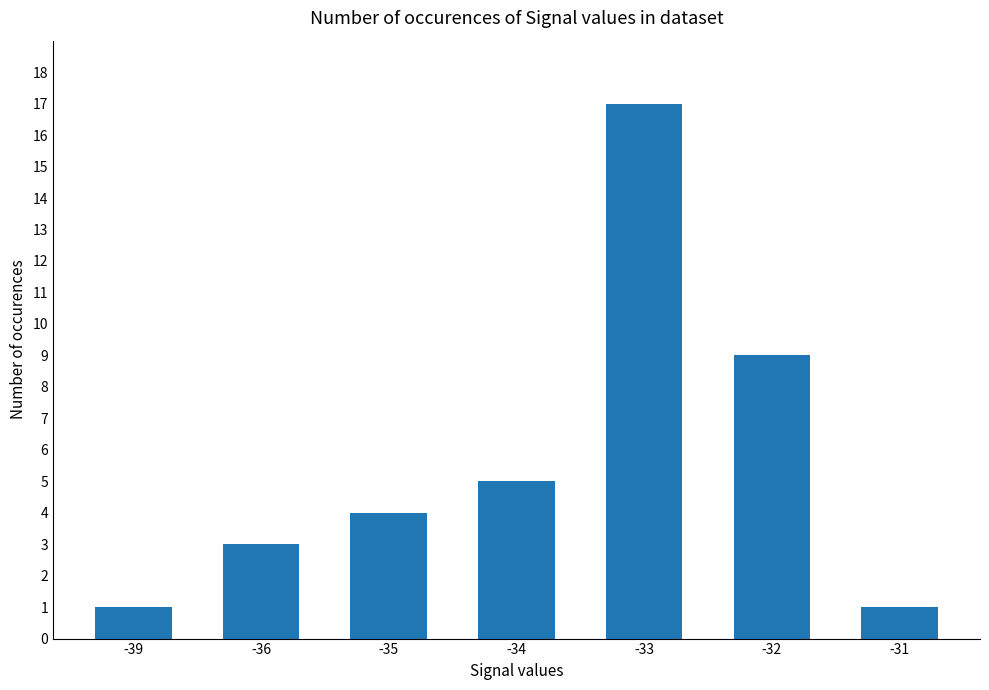

How many bars are there in total?

7